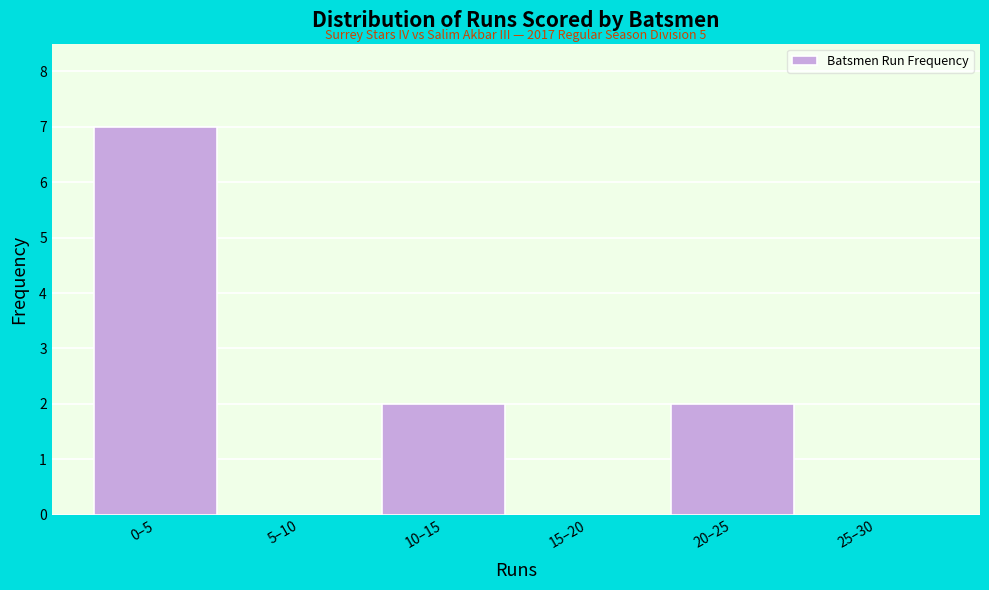

Reading left to right, what are all the values shown in this chart?

0–5=7	5–10=0	10–15=2	15–20=0	20–25=2	25–30=0